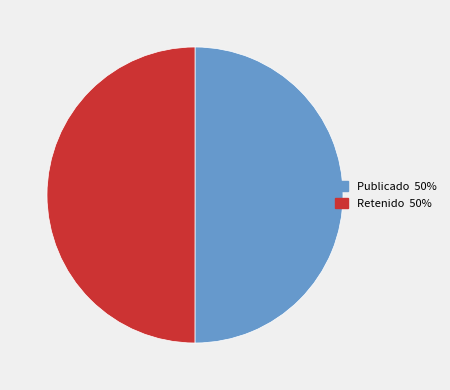

Is it true that Publicado is 50% of the pie?

True